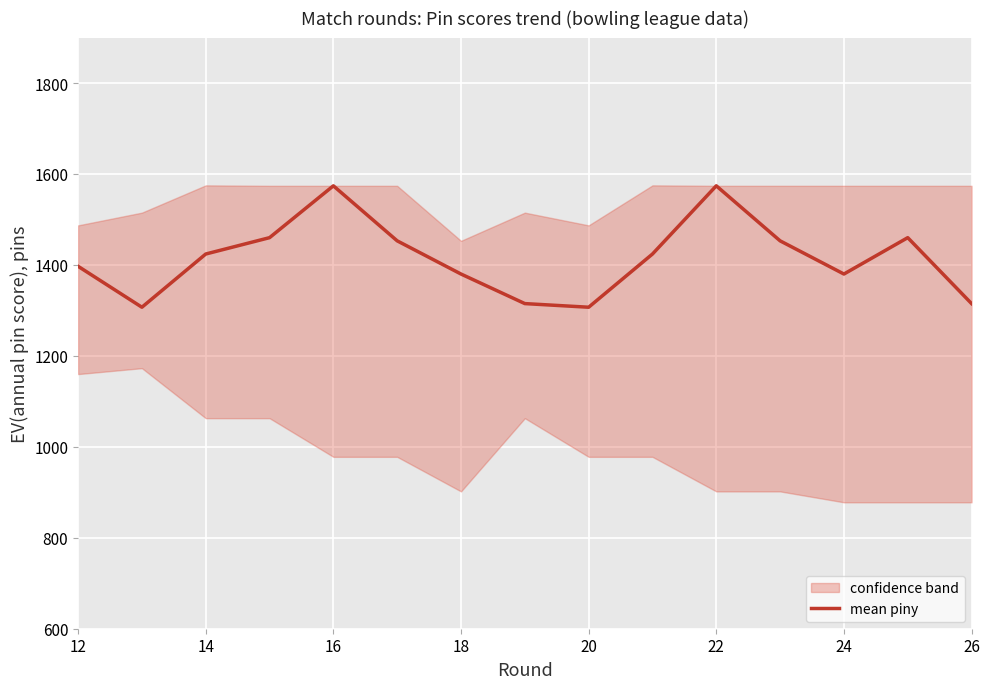

The value of mean piny at 24 is 468. True or false?

False